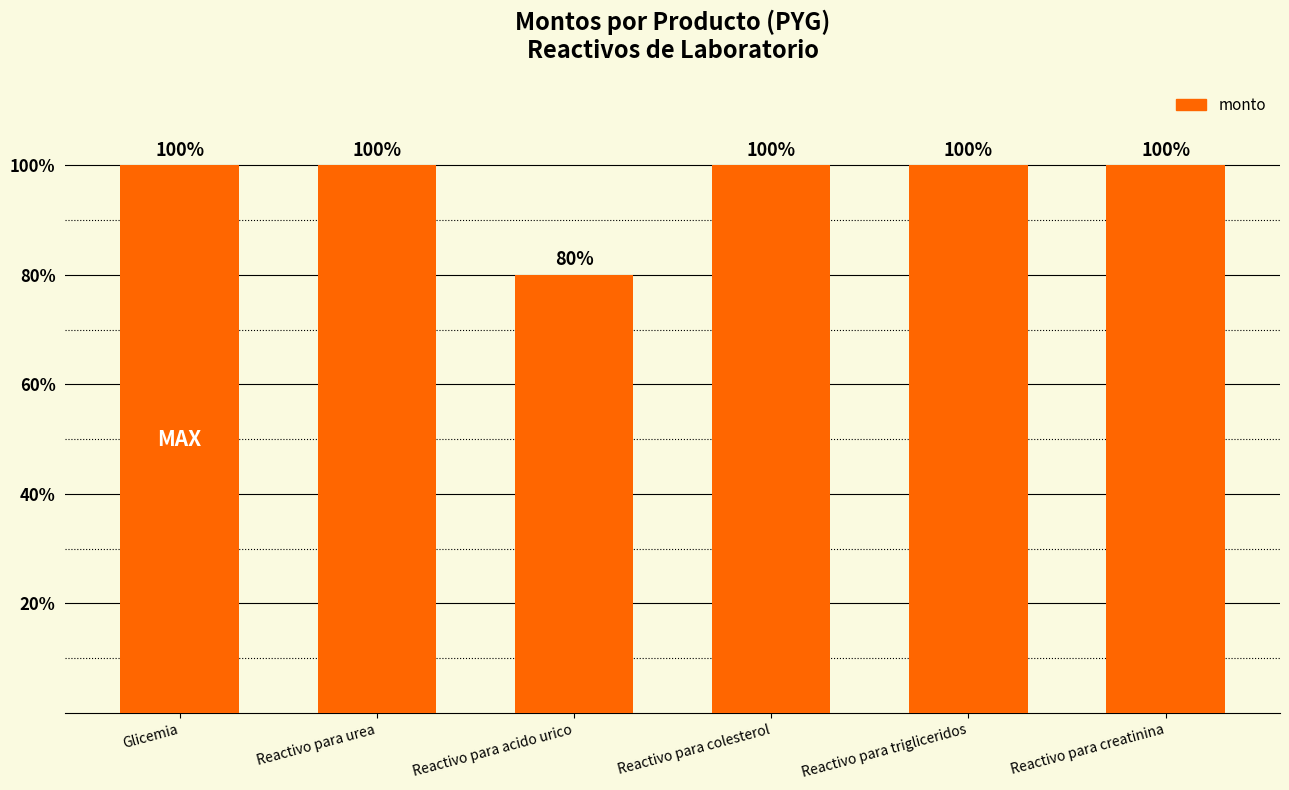

Reading left to right, transcribe all the data shown in this chart.

21600000	21600000	17280000	21600000	21600000	21600000